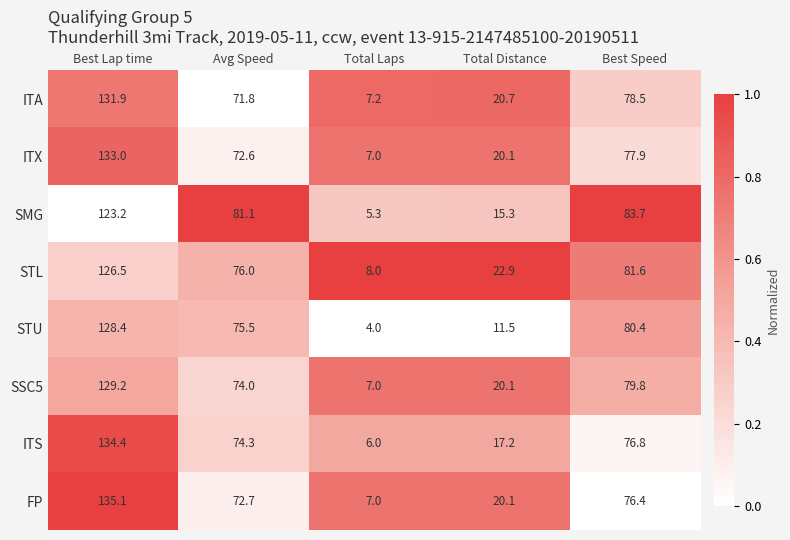

What is the approximate value of ITA at Total Laps?

7.2